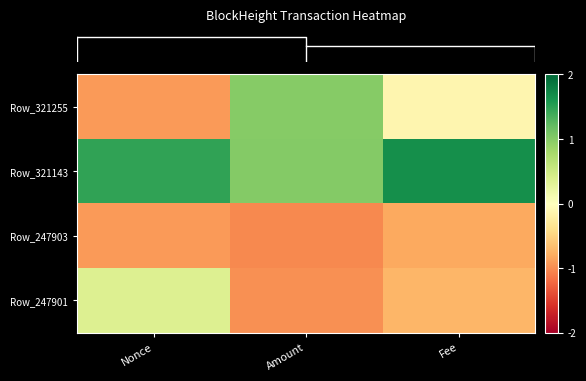

List the series in order of their peak value, lowest first.

row_2, row_3, row_0, row_1